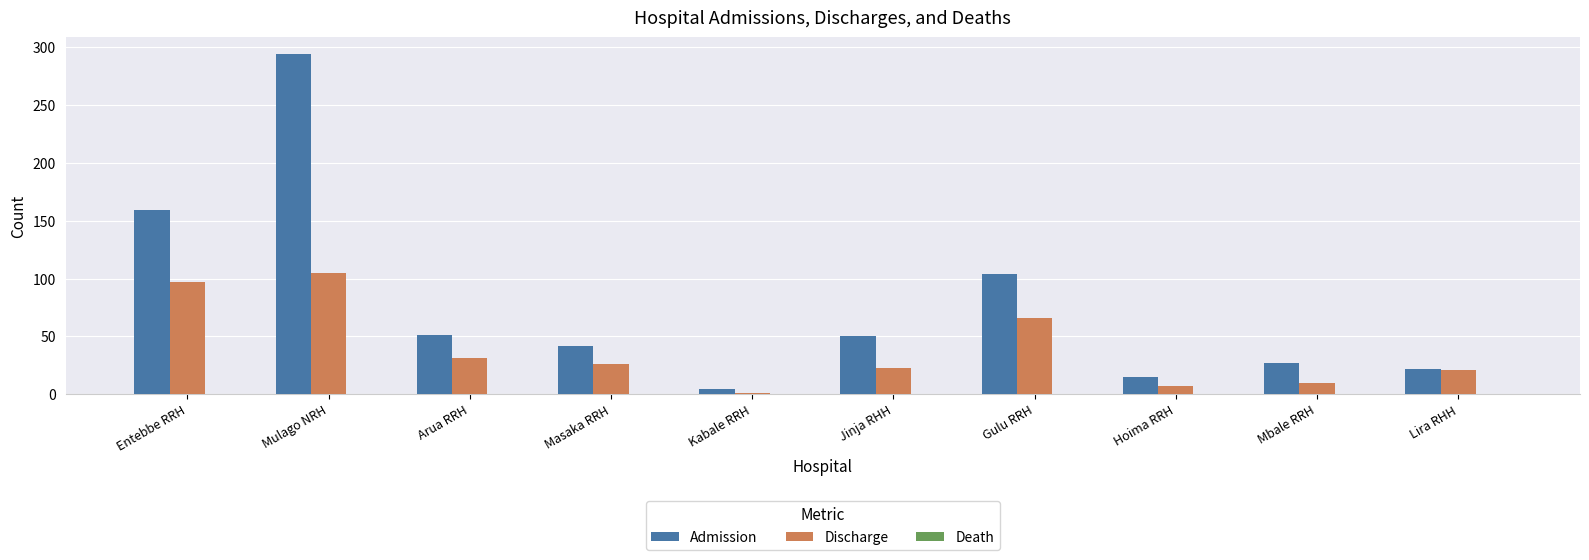

Rank the series by their maximum value, from lowest to highest.

Discharge, Admission